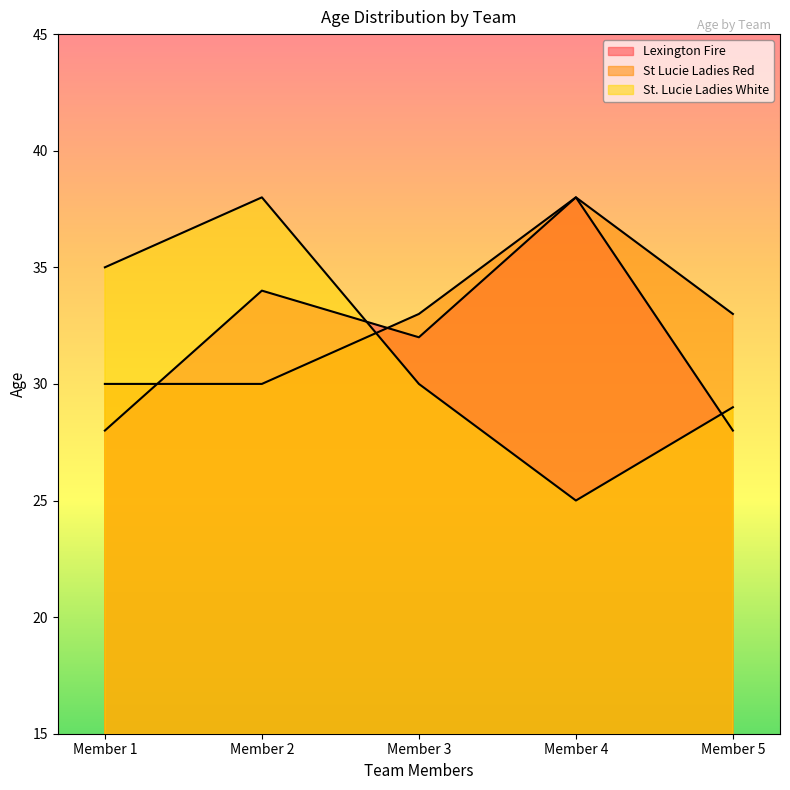

After their last crossing, which series has the higher values: St Lucie Ladies Red or Lexington Fire?

St Lucie Ladies Red